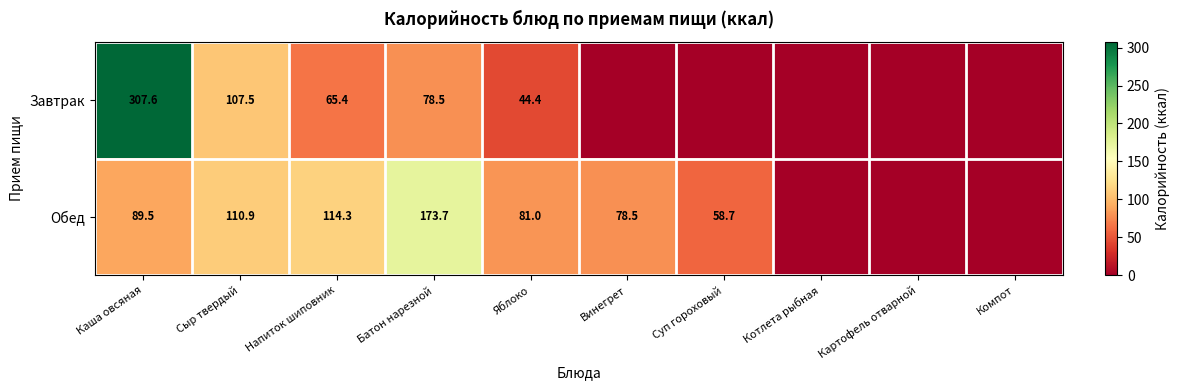

What is the difference between the highest and lowest values at Батон нарезной?

95.2